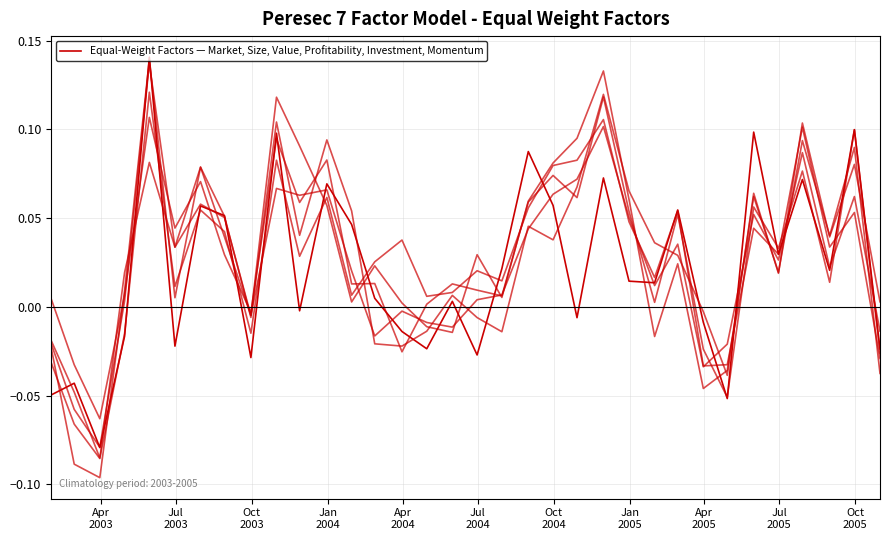

Does the chart have visible grid lines?

Yes